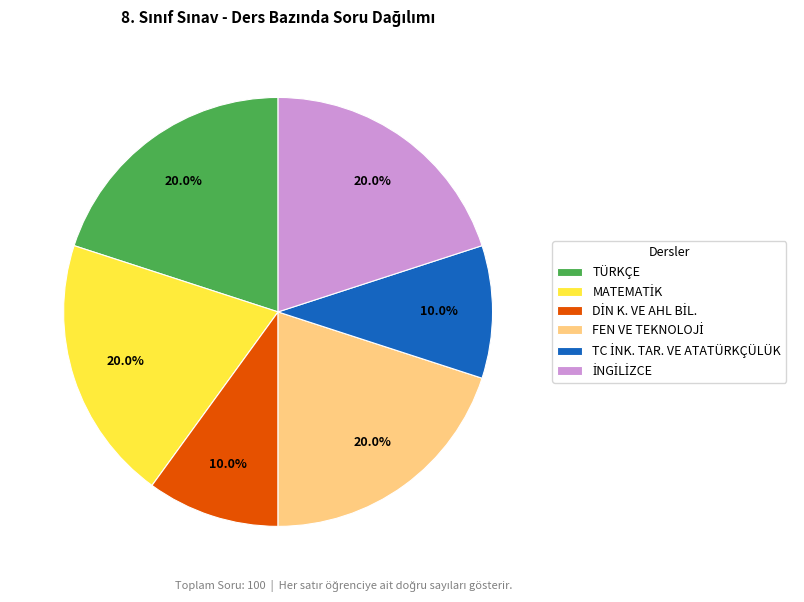

Is there a majority slice in this chart?

No